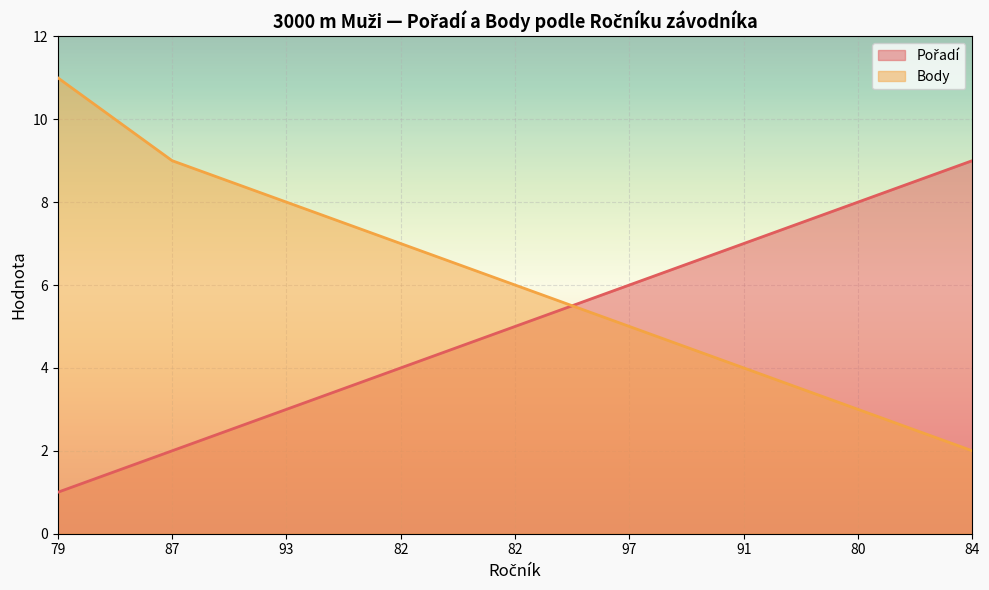

Count the Body values in the range 4 to 8.

5